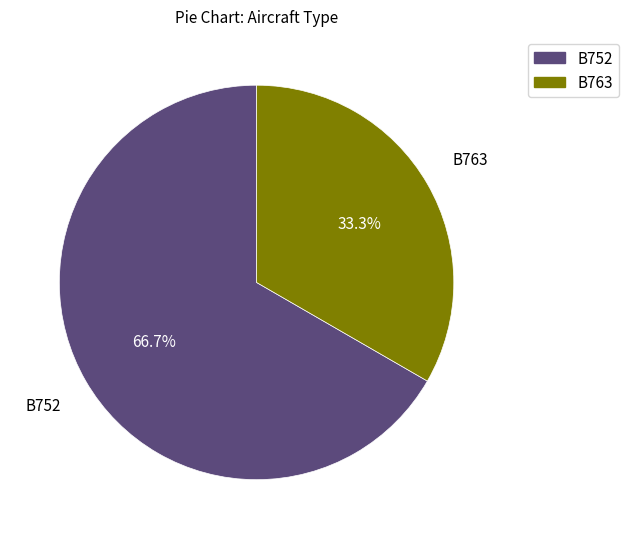

To the nearest percent, what is the average slice percentage?

50%